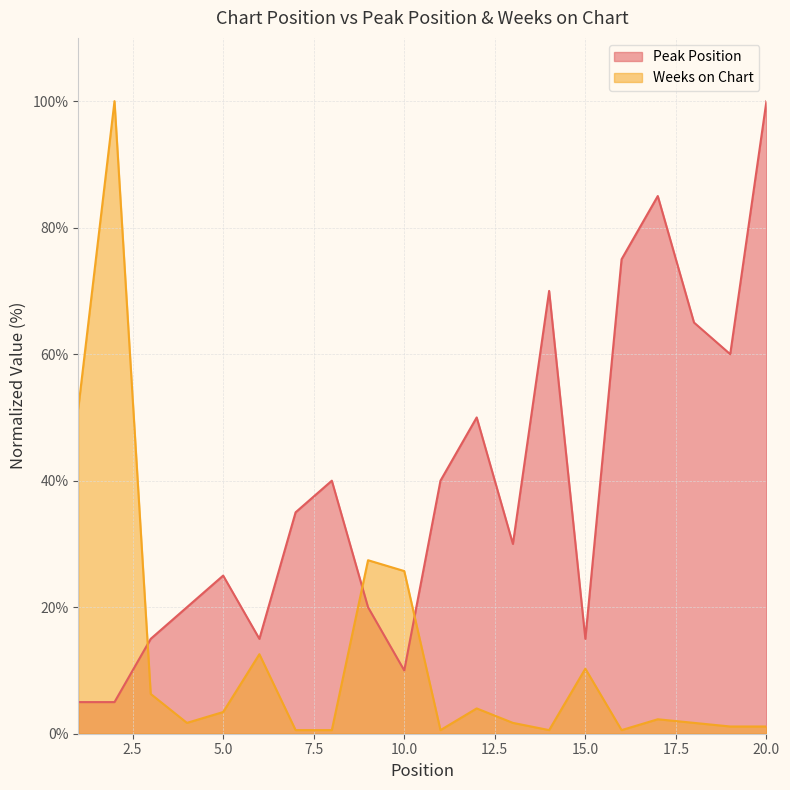

How many lines are shown in the chart?

2